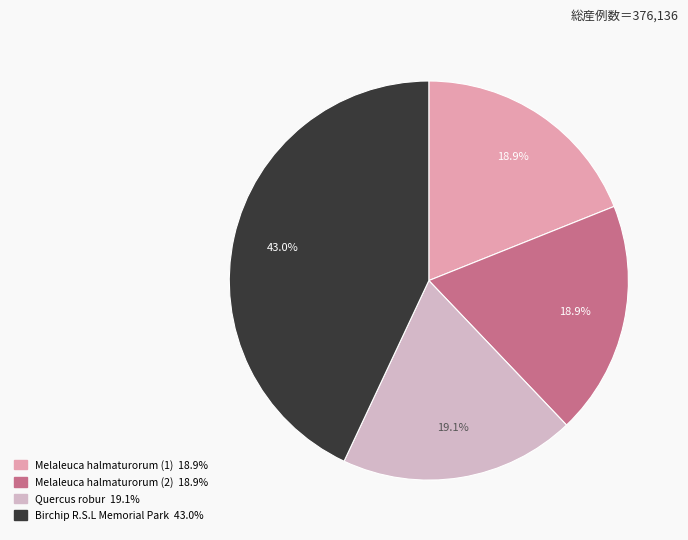

Count the number of slices in the pie.

4